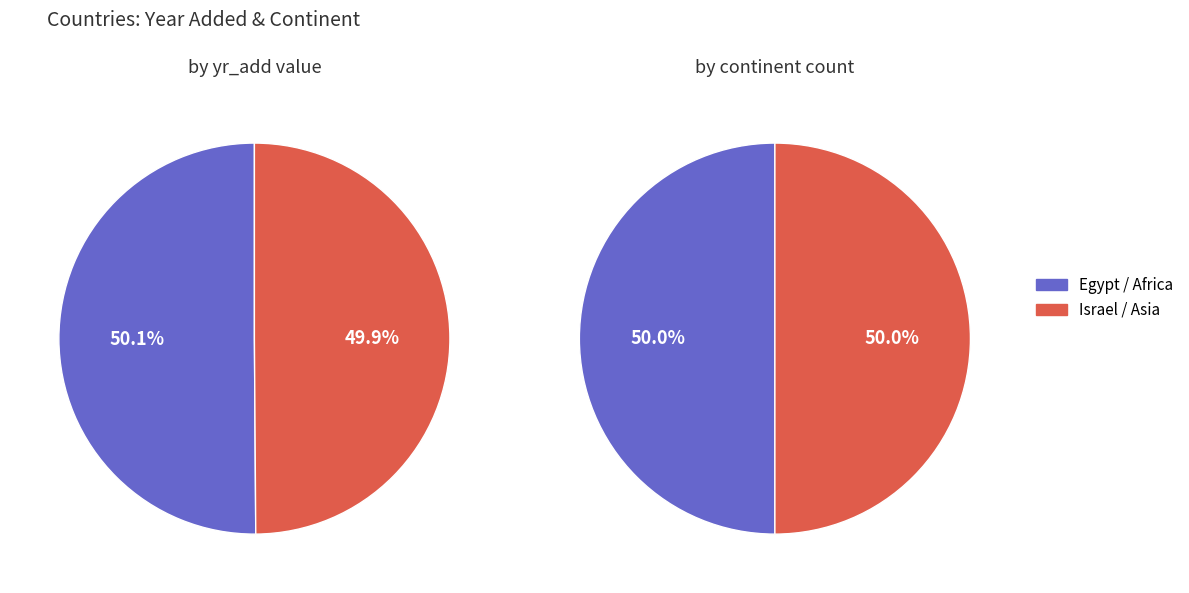

To the nearest percent, what portion does Israel represent?

50%